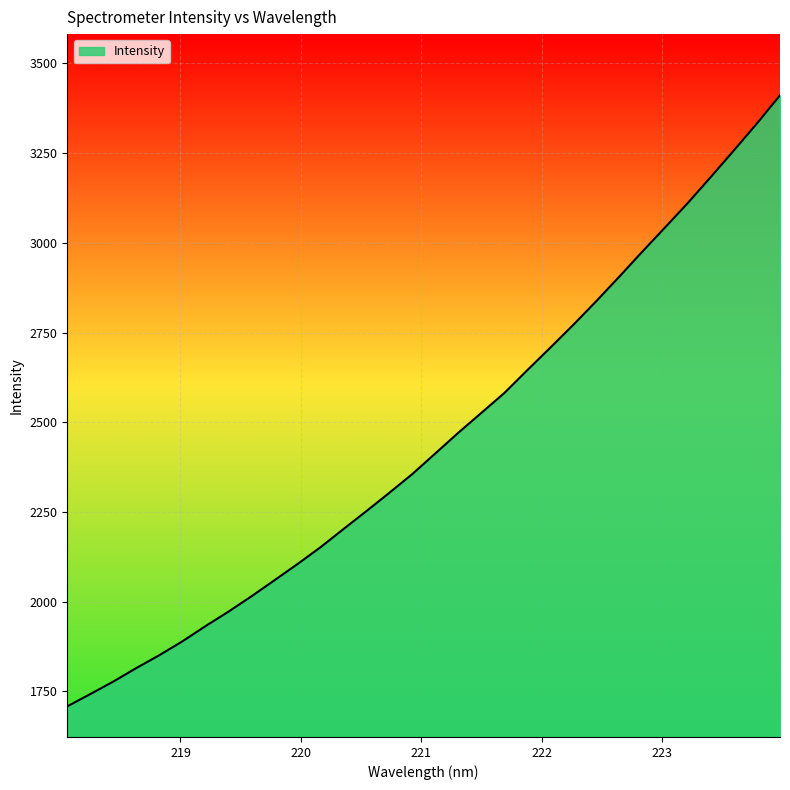

What is the difference between the maximum and minimum values?

1703.3